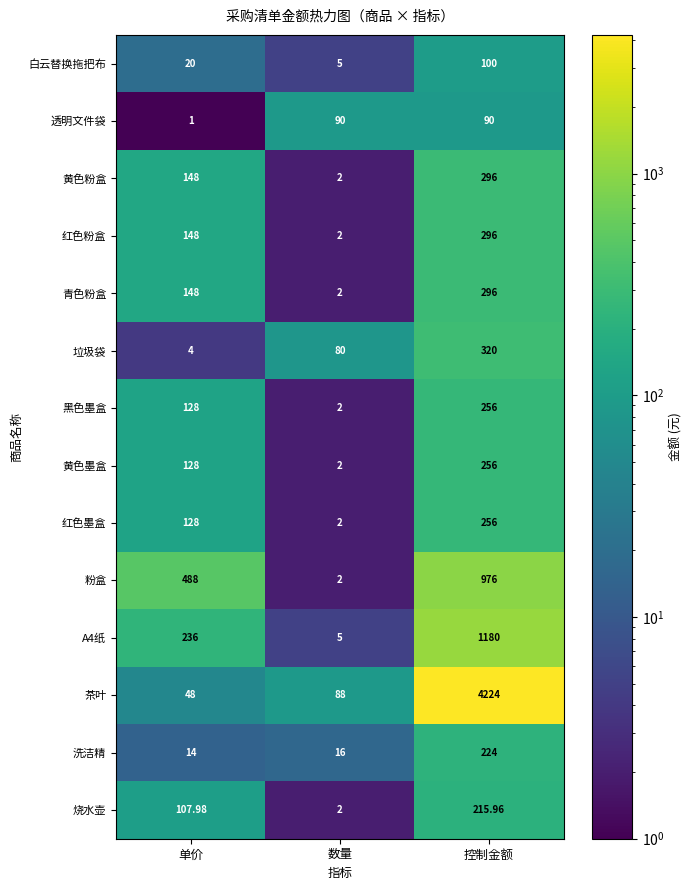

What is the minimum value shown in the chart?

1.0